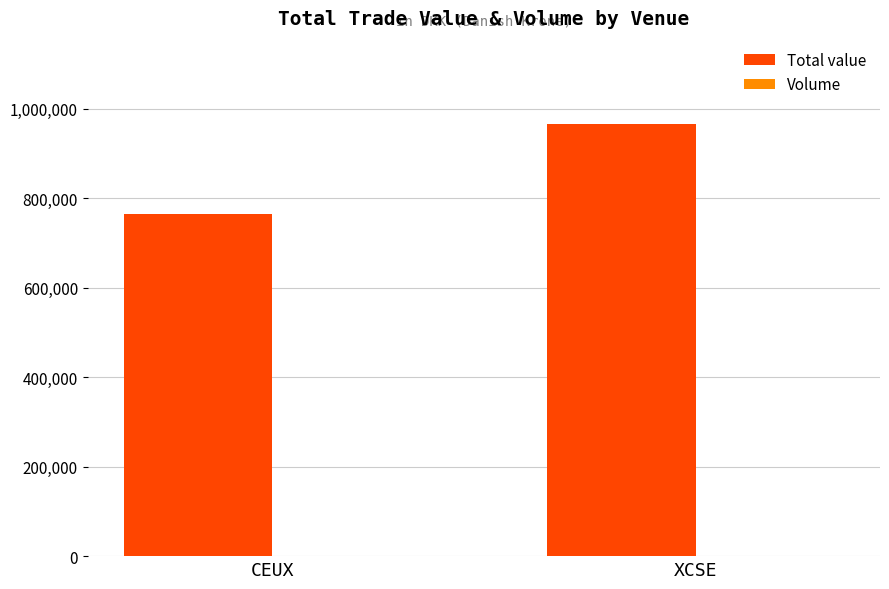

Which category has the highest value in the Total value series?

XCSE